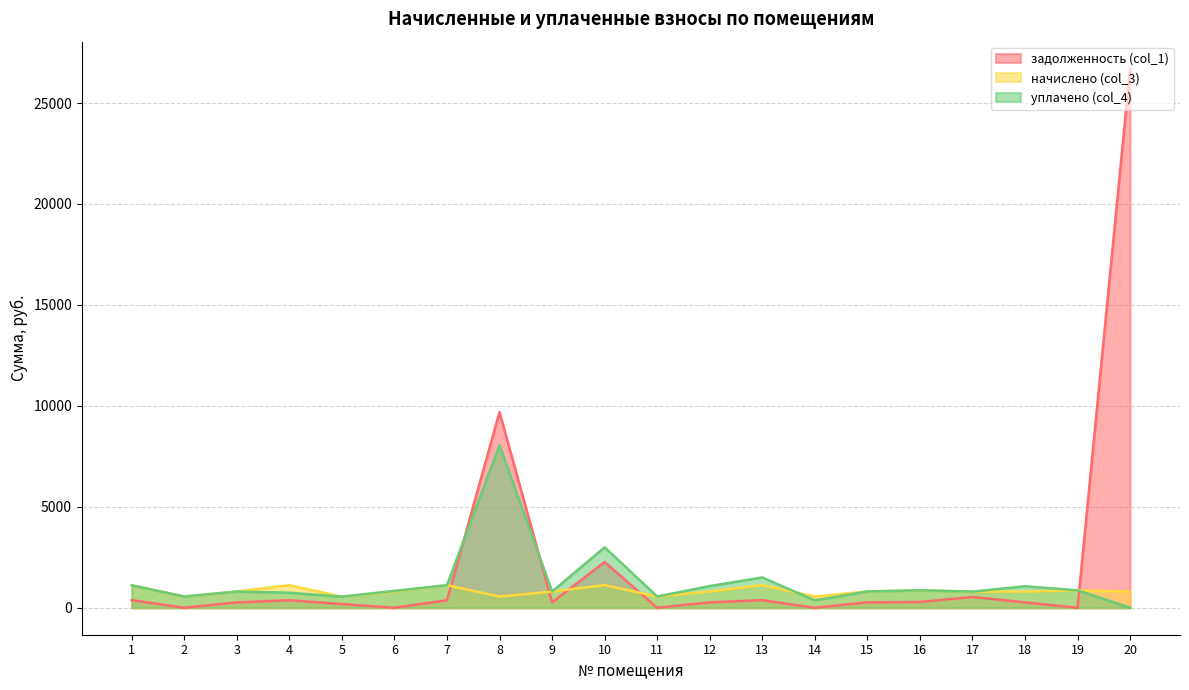

How many data points in уплачено (col_4) are less than 836?

10